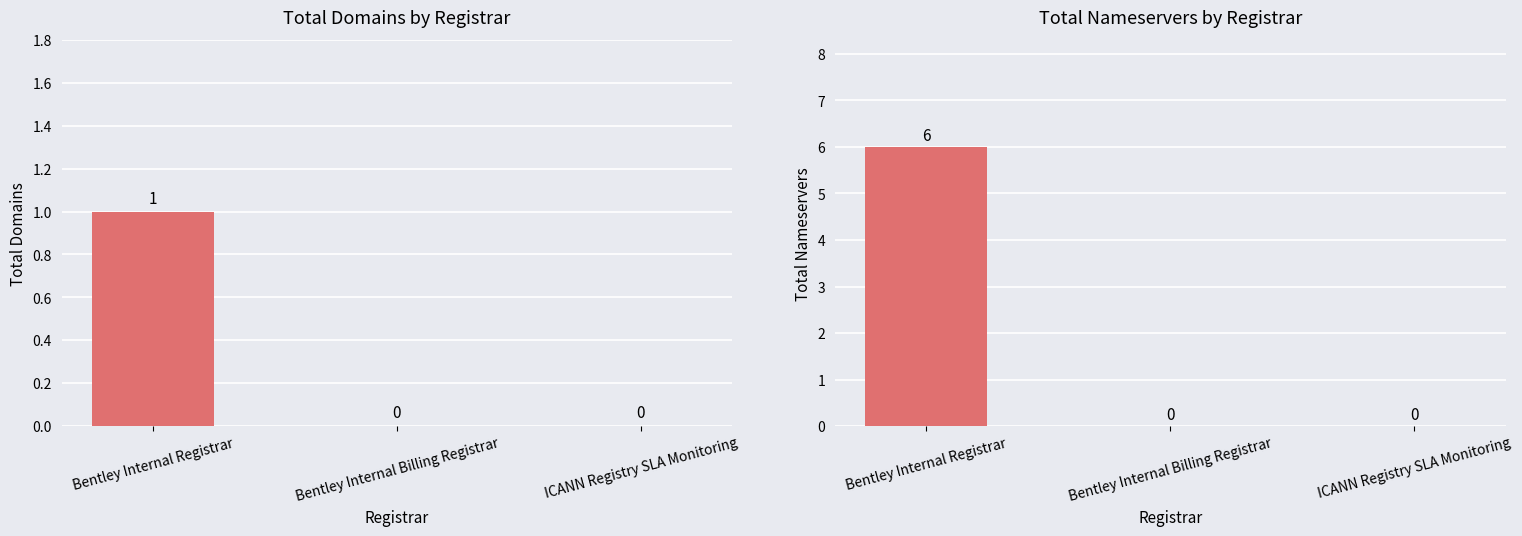

Is it true that total-domains equals 0 at Bentley Internal Billing Registrar?

False